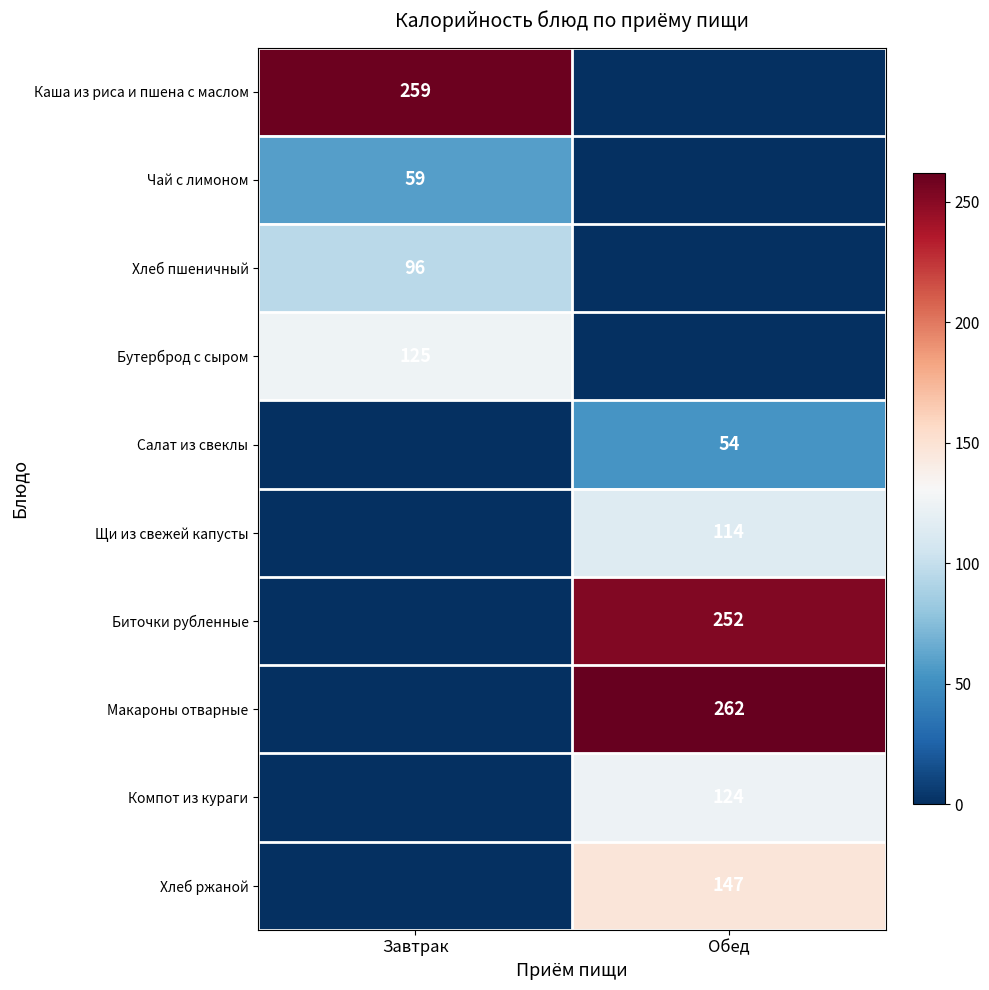

The Щи из свежей капусты series shows 114 at Обед. True or false?

True